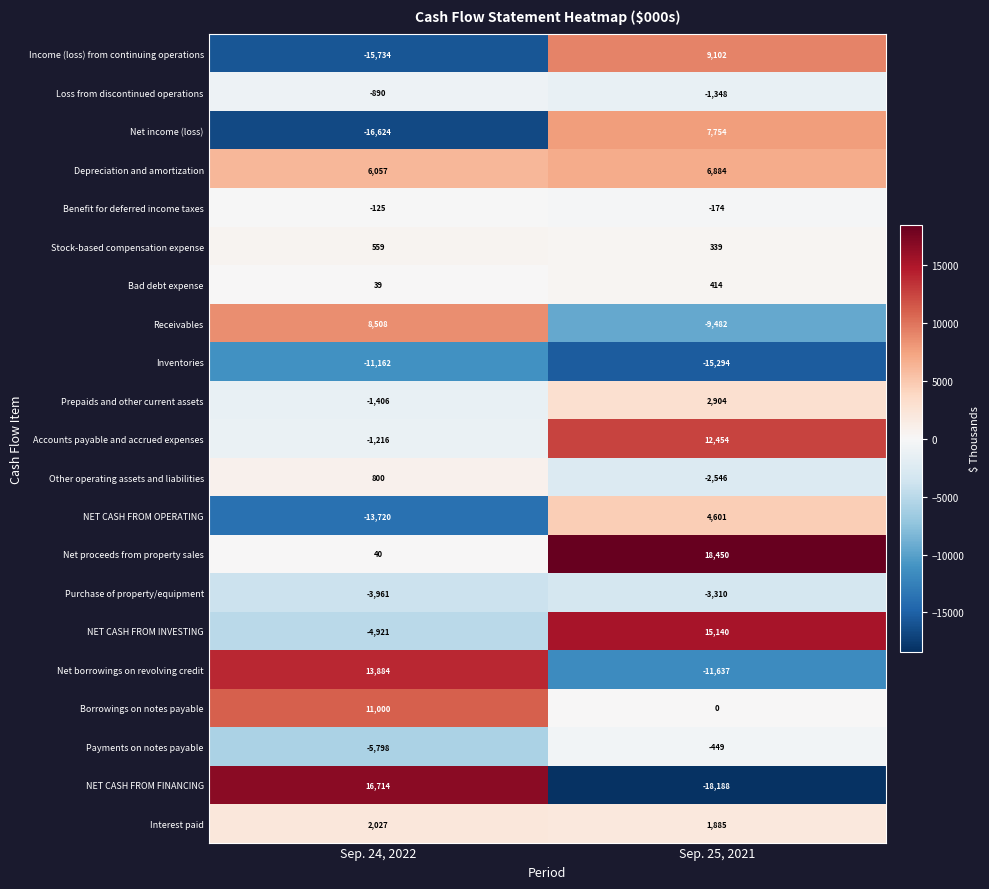

True or false: Bad debt expense has a value of 39 at Sep. 24, 2022.

True